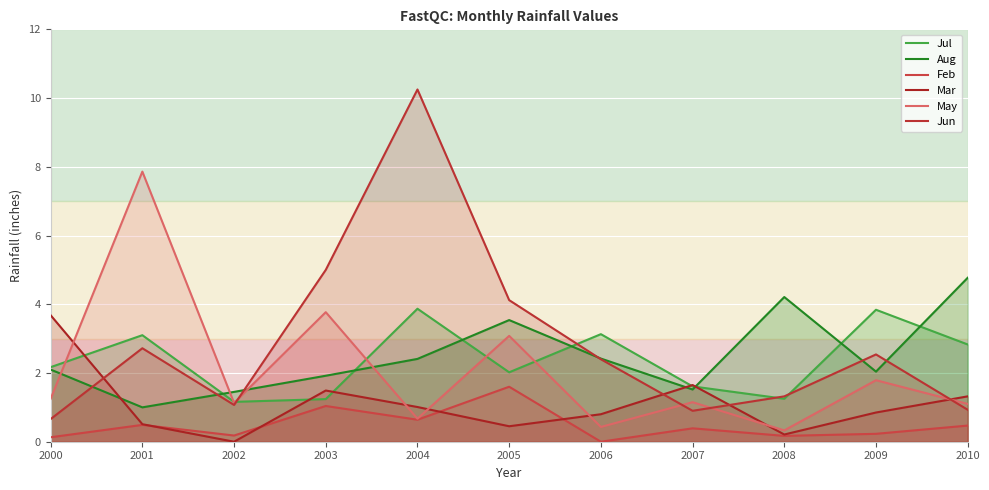

What is the average value of the Feb series?

0.5